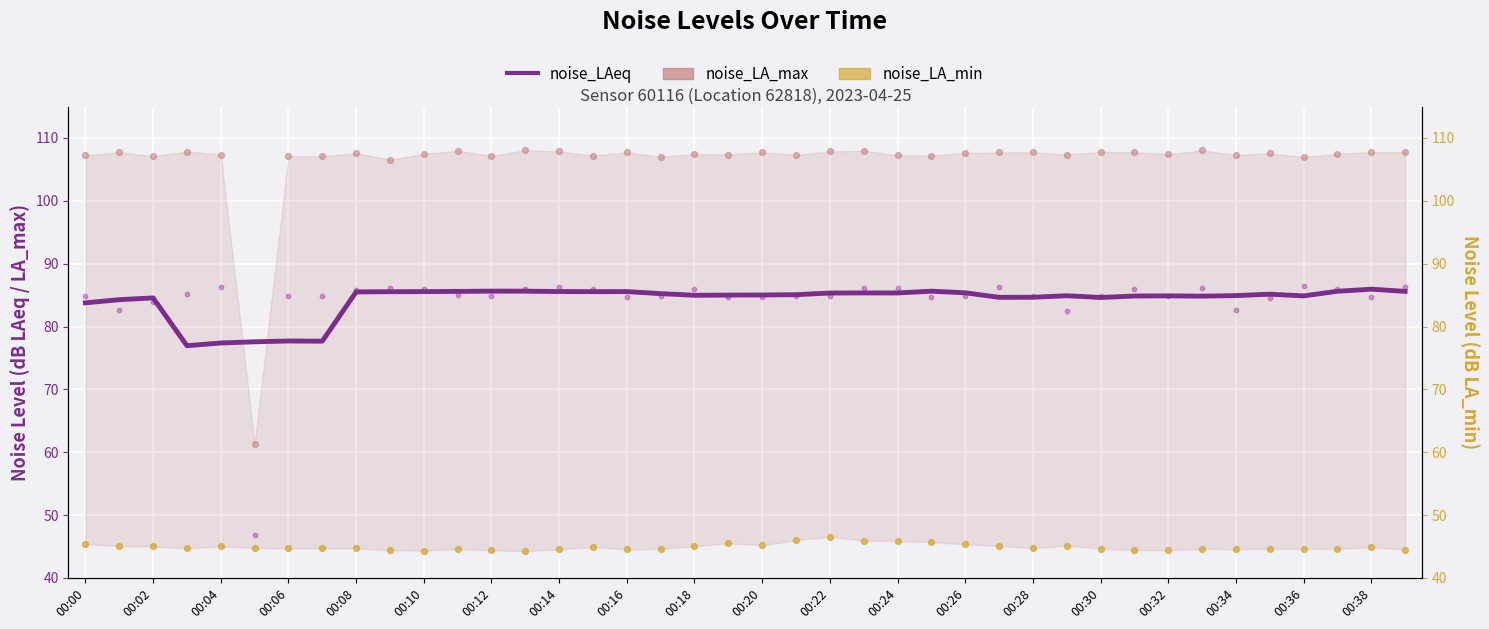

At how many categories does at least one series exceed 44?

40